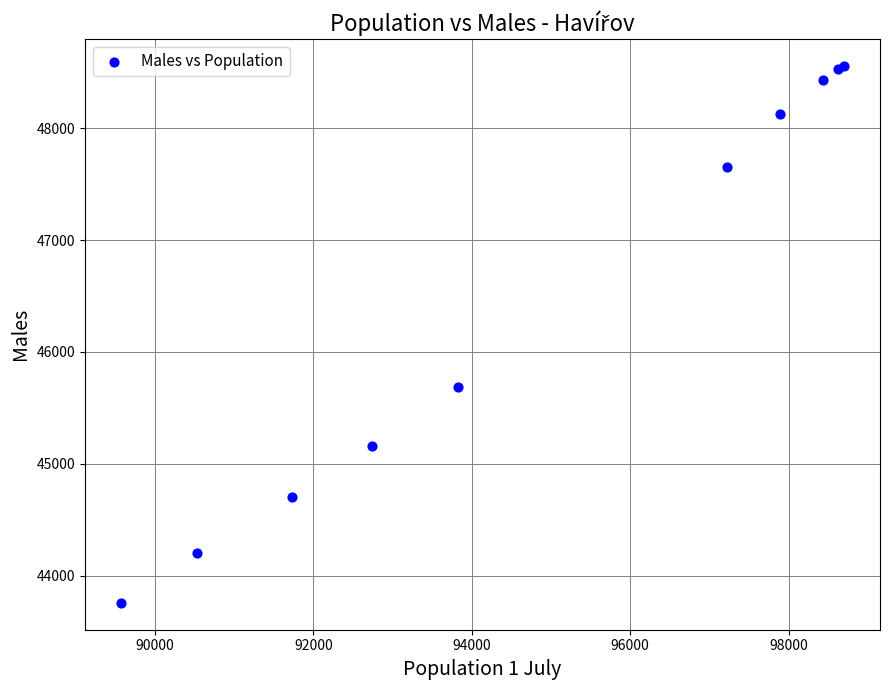

What Y value in the scatter plot is closest to 46157?

45691